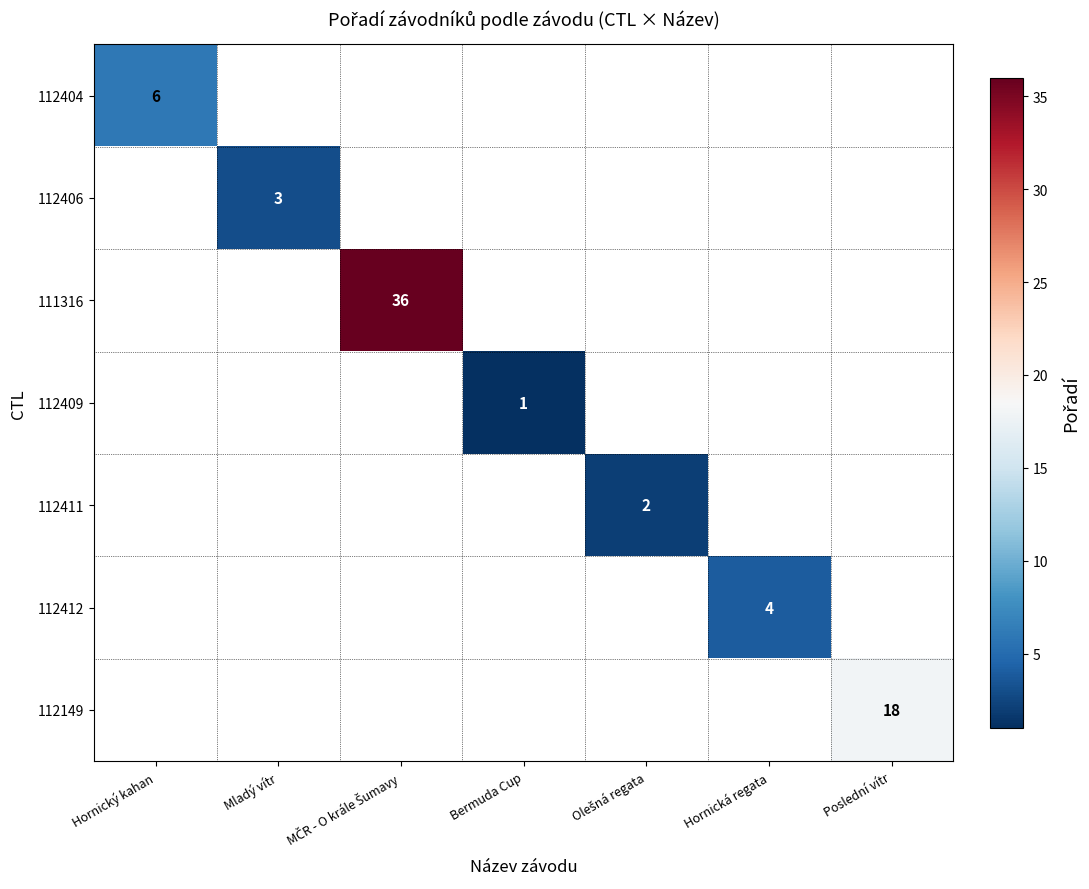

True or false: 112412 has a value of 5 at Hornická regata.

False